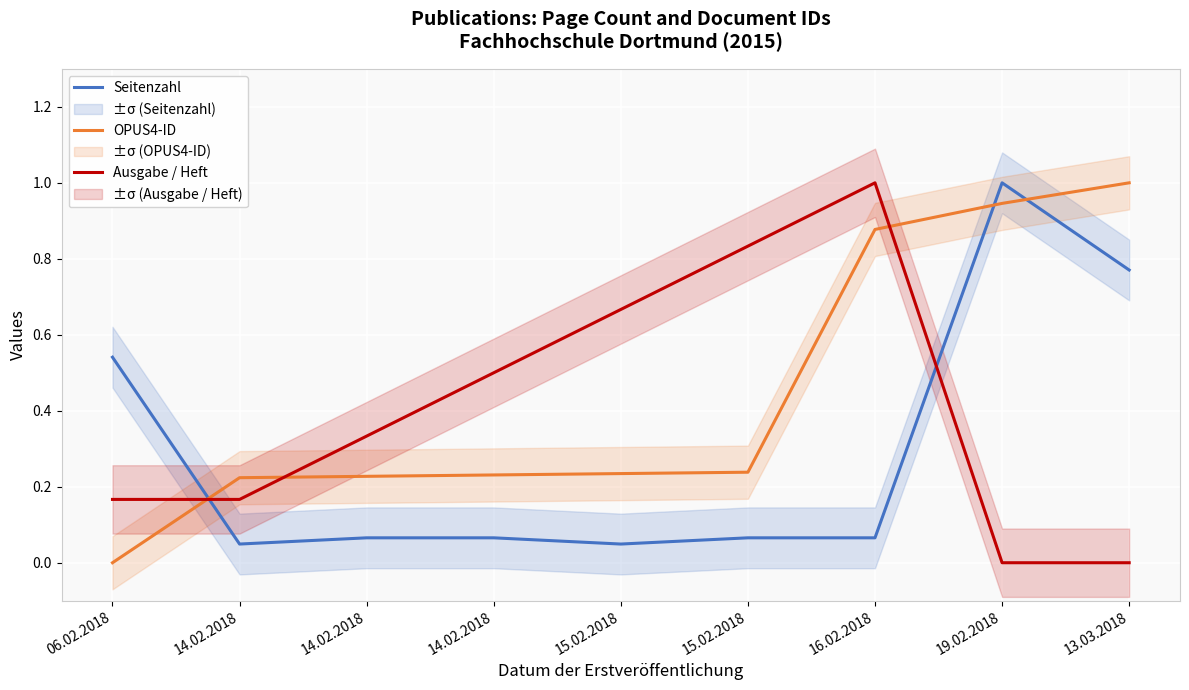

At which category is the sum across all series the highest?

19.02.2018